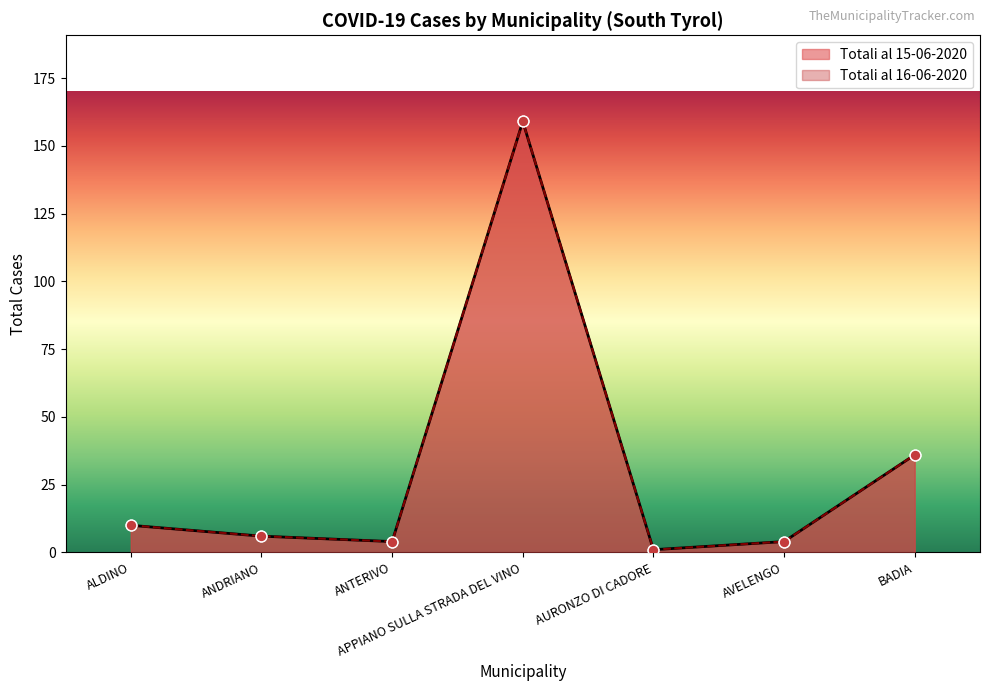

At how many categories does at least one series exceed 69?

1